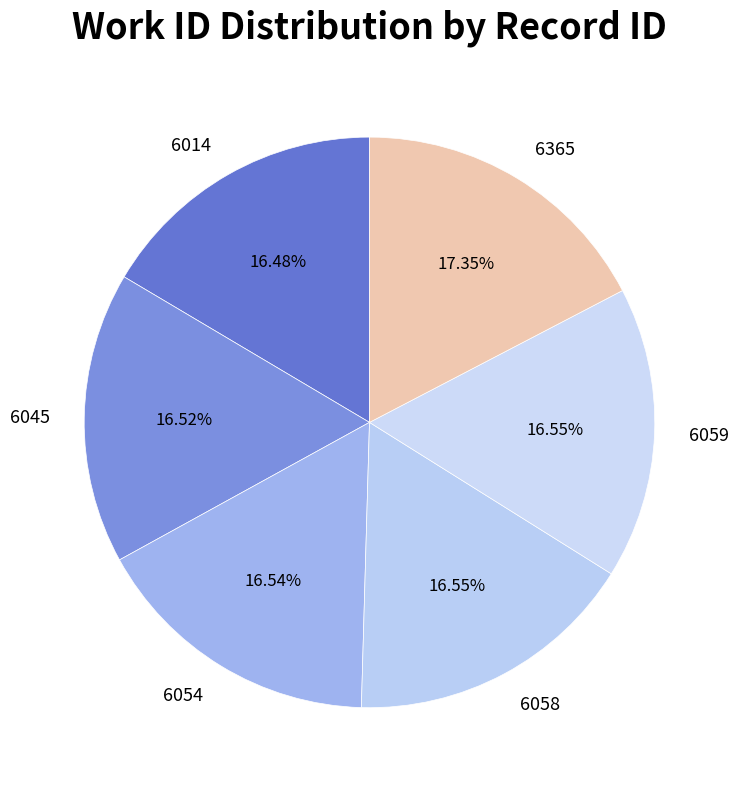

Does any single category account for the majority?

No